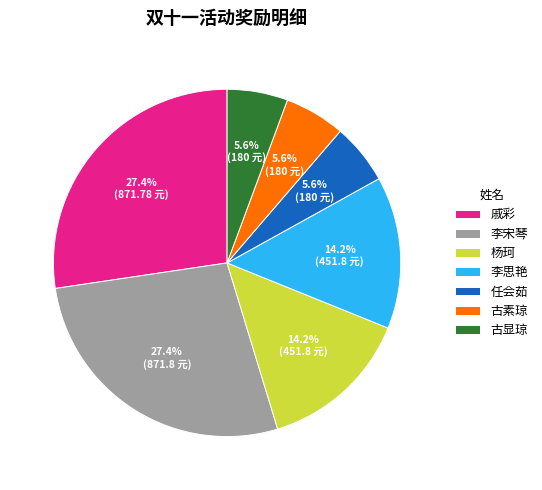

Is there any slice that represents more than half of the pie?

No